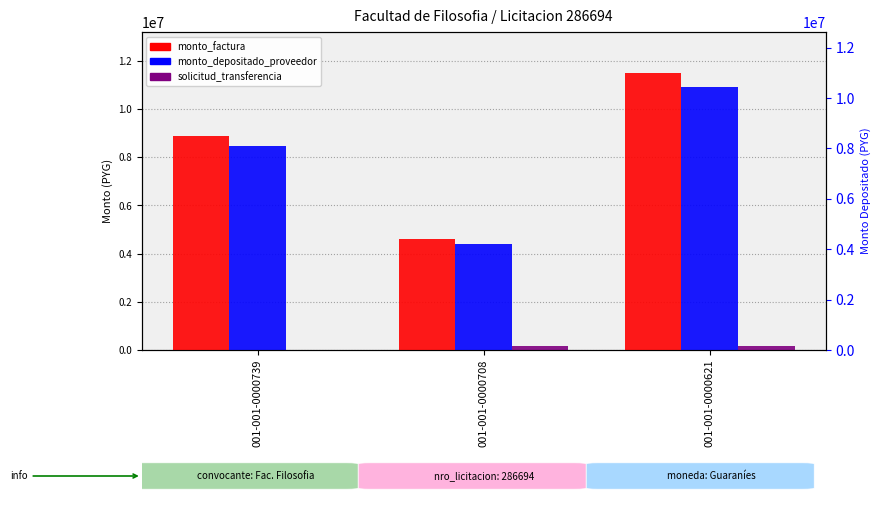

Does the chart contain stacked bars?

No